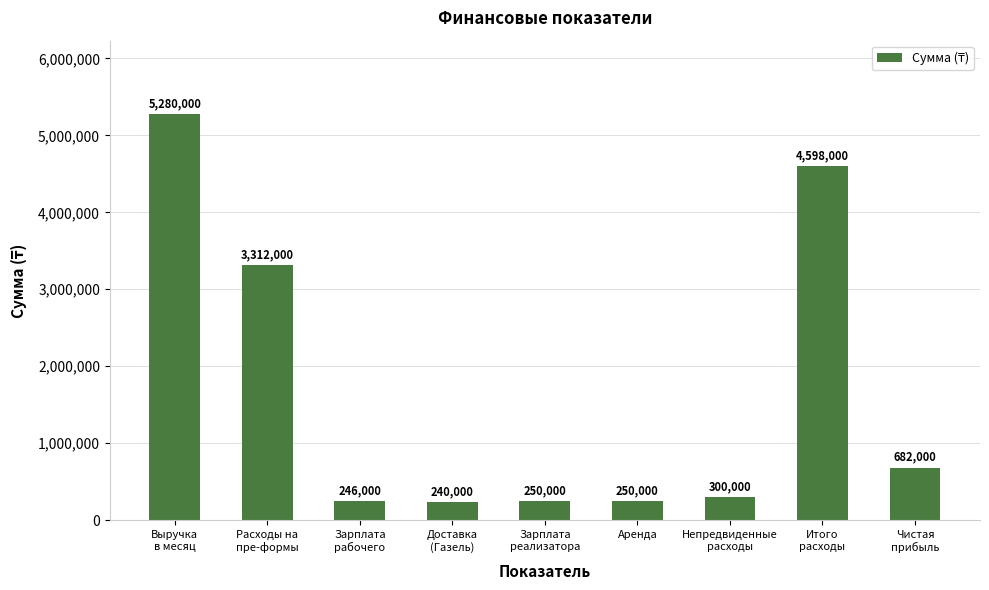

What is the sum of the values at Доставка
(Газель) and Непредвиденные
расходы?

540000